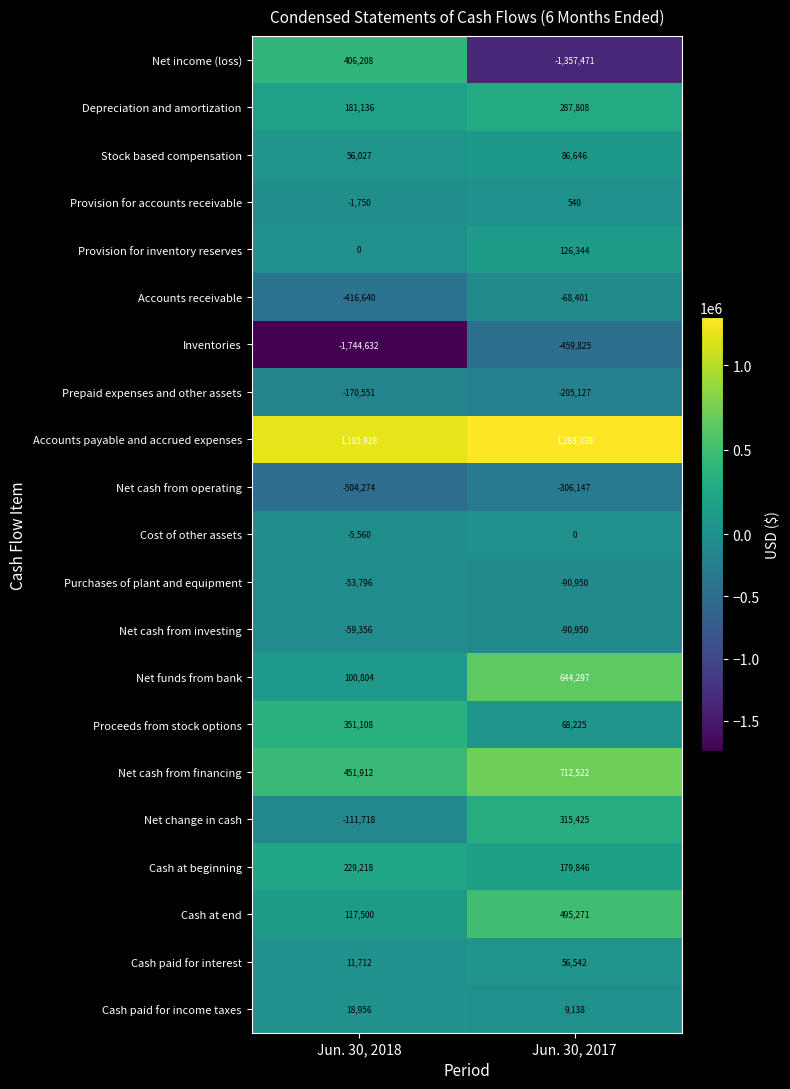

What is the sum of the Net cash from operating values at Jun. 30, 2018 and Jun. 30, 2017?

-810421